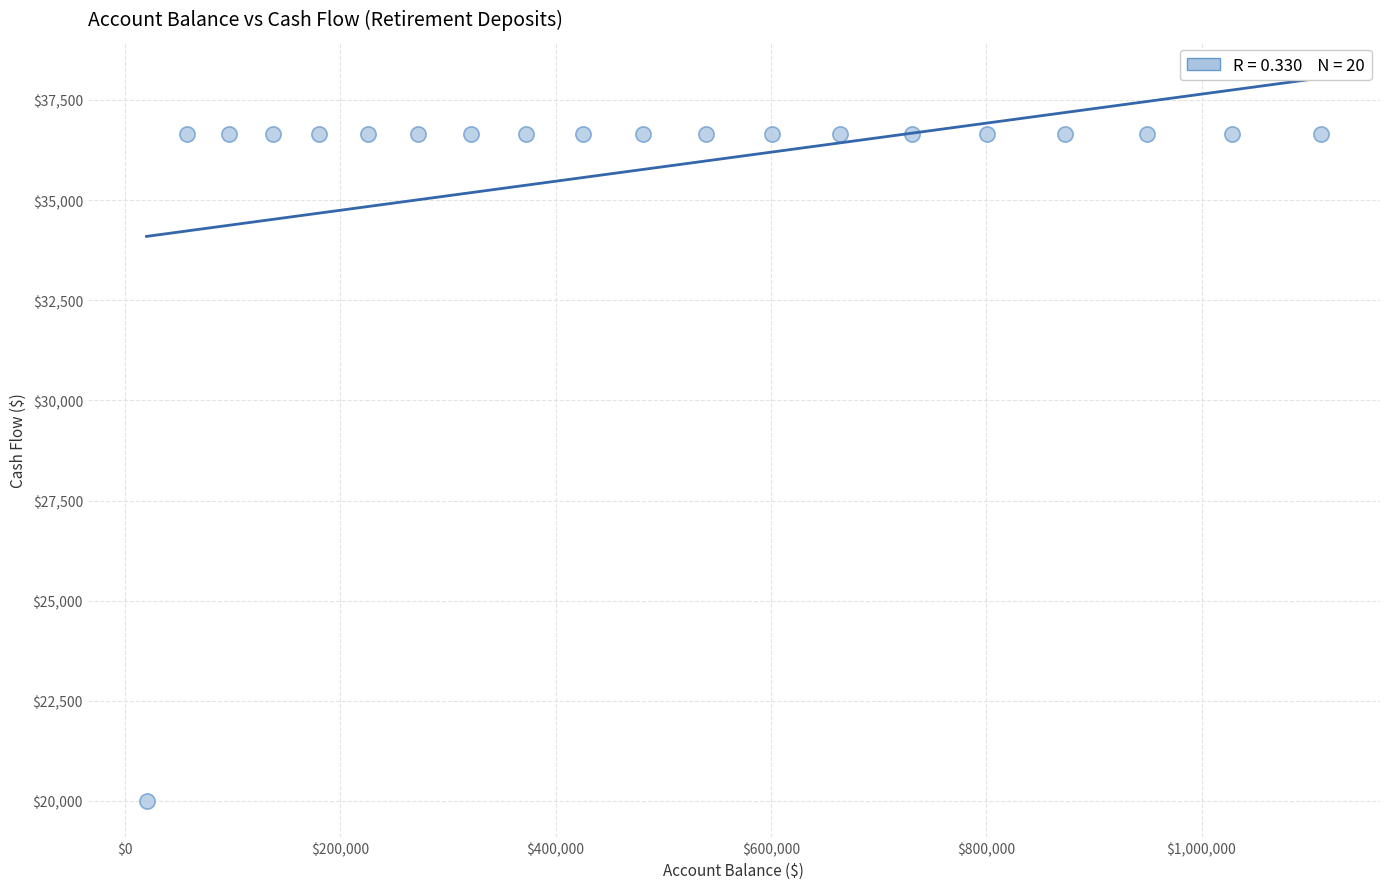

What is the range of Y values (max minus min)?

16646.1